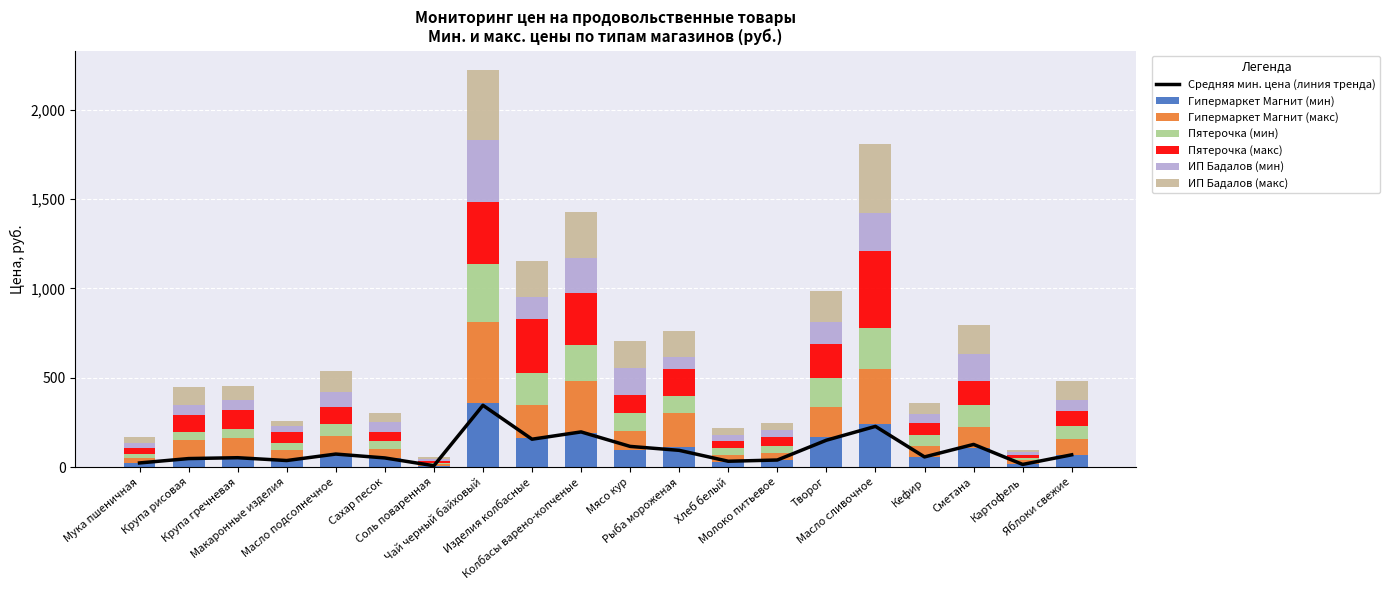

What is the sum of all Гипермаркет Магнит (макс) values?

2541.6